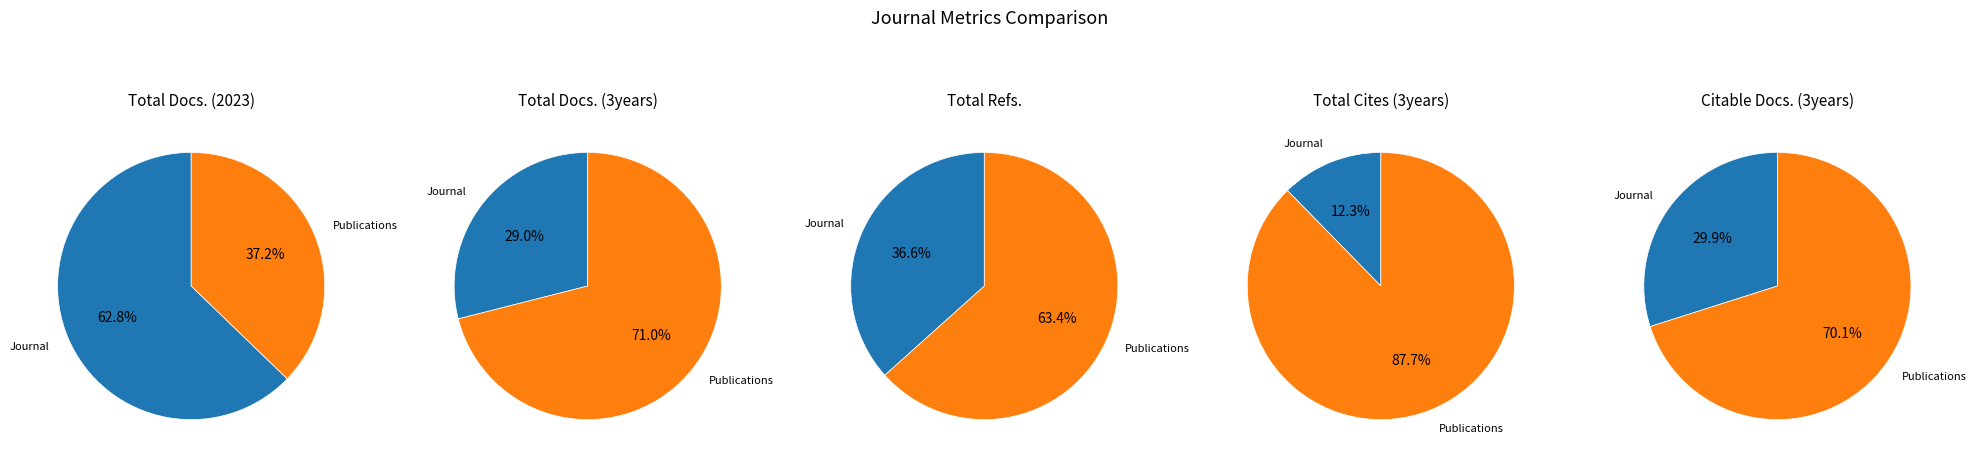

What percentage is the Journal of Information Technology Teaching slice, to the nearest percent?

63%